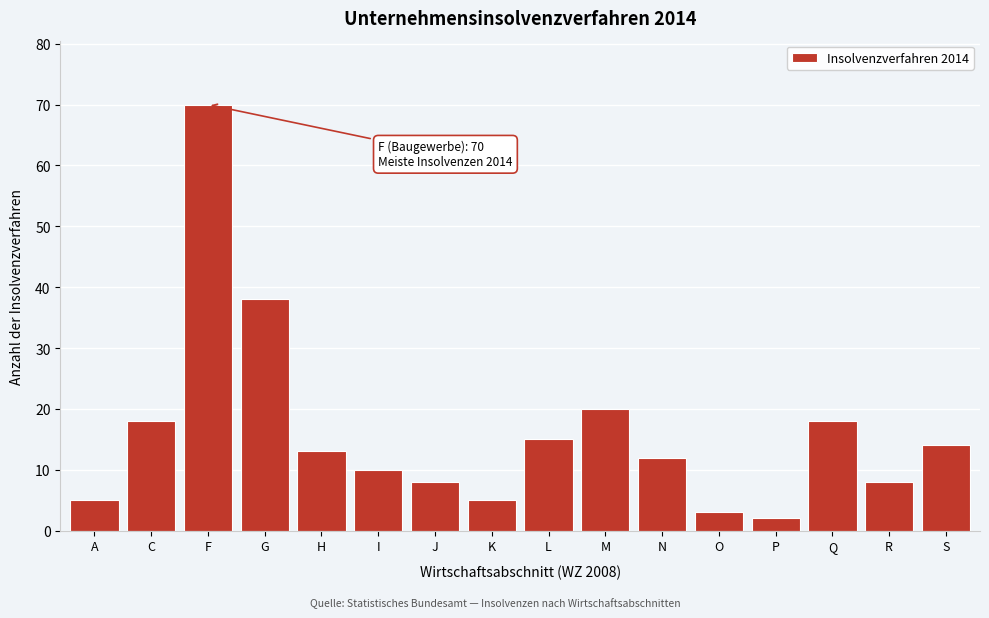

Reading left to right, list all the values displayed in this chart.

5	18	70	38	13	10	8	5	15	20	12	3	2	18	8	14